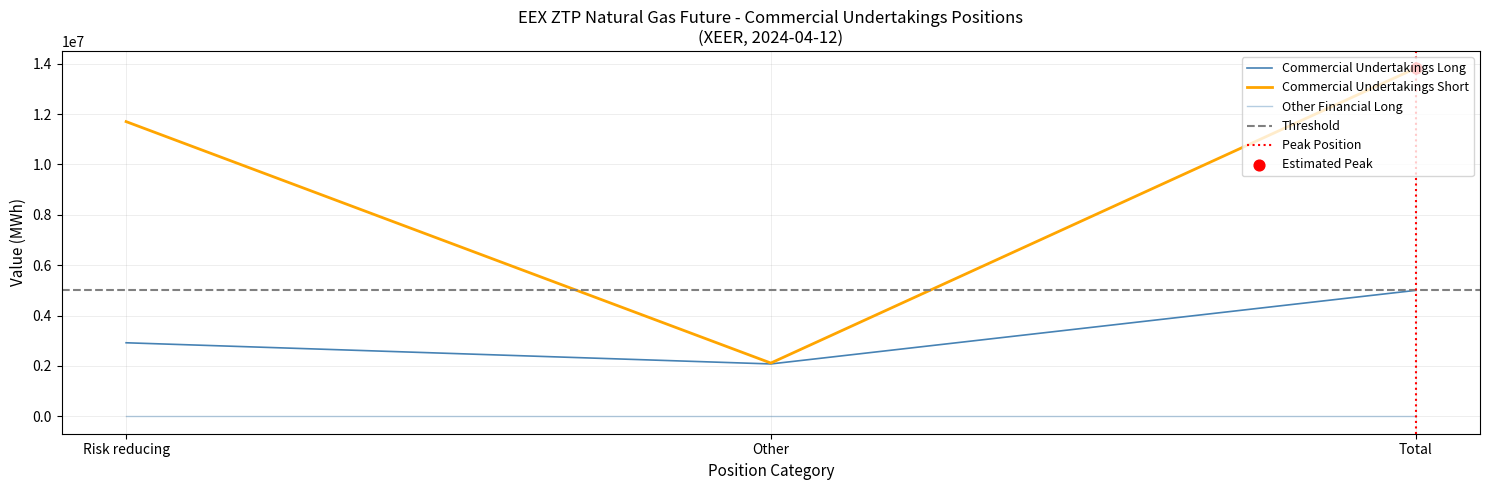

Which series reaches the maximum Y coordinate?

Commercial Undertakings Short